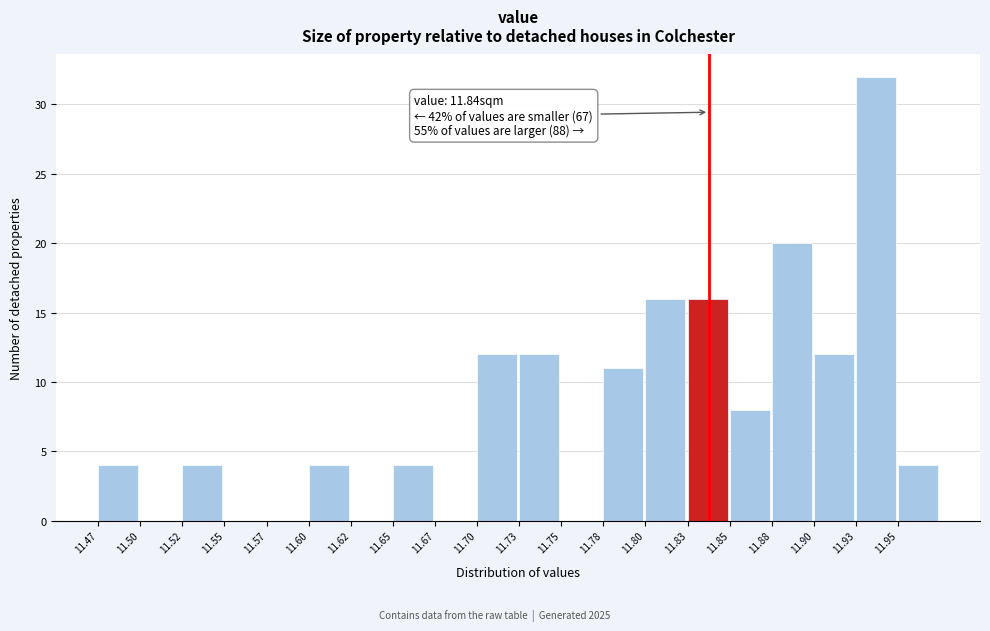

Over which range of the x-axis is the bar tallest?

11.930 to 11.955